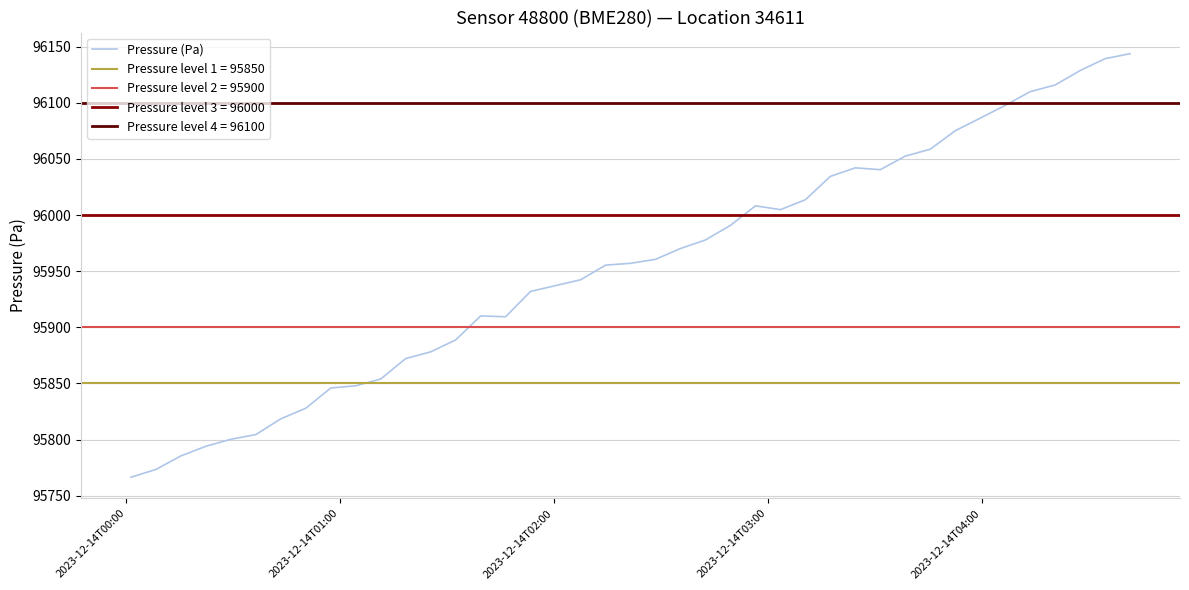

What is the maximum value for Pressure (Pa)?

96143.8